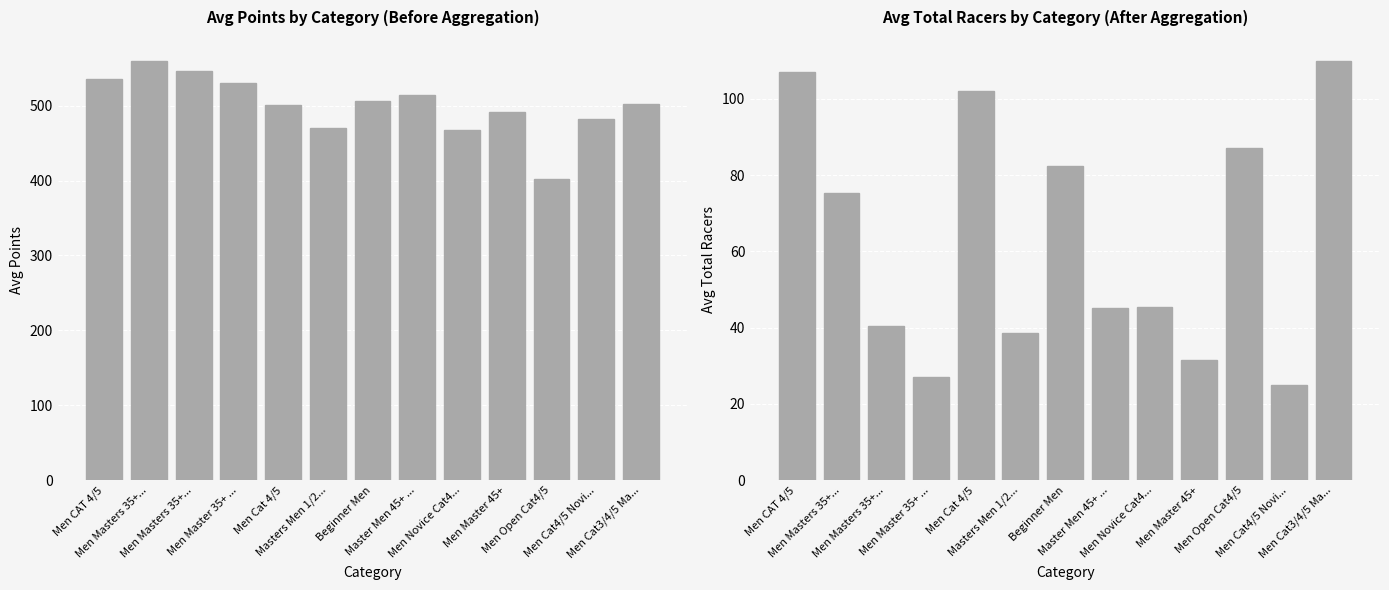

At which label does Avg Total Racers reach its minimum?

Men Cat4/5 Novi...